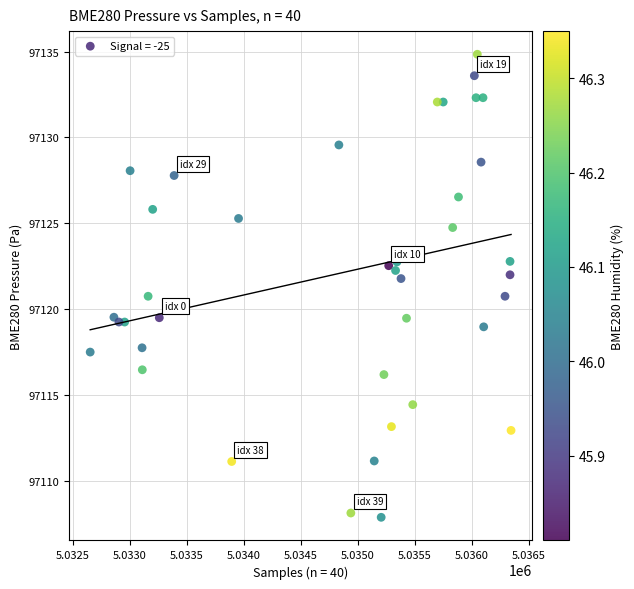

What is the range of Y values (max minus min)?

27.0